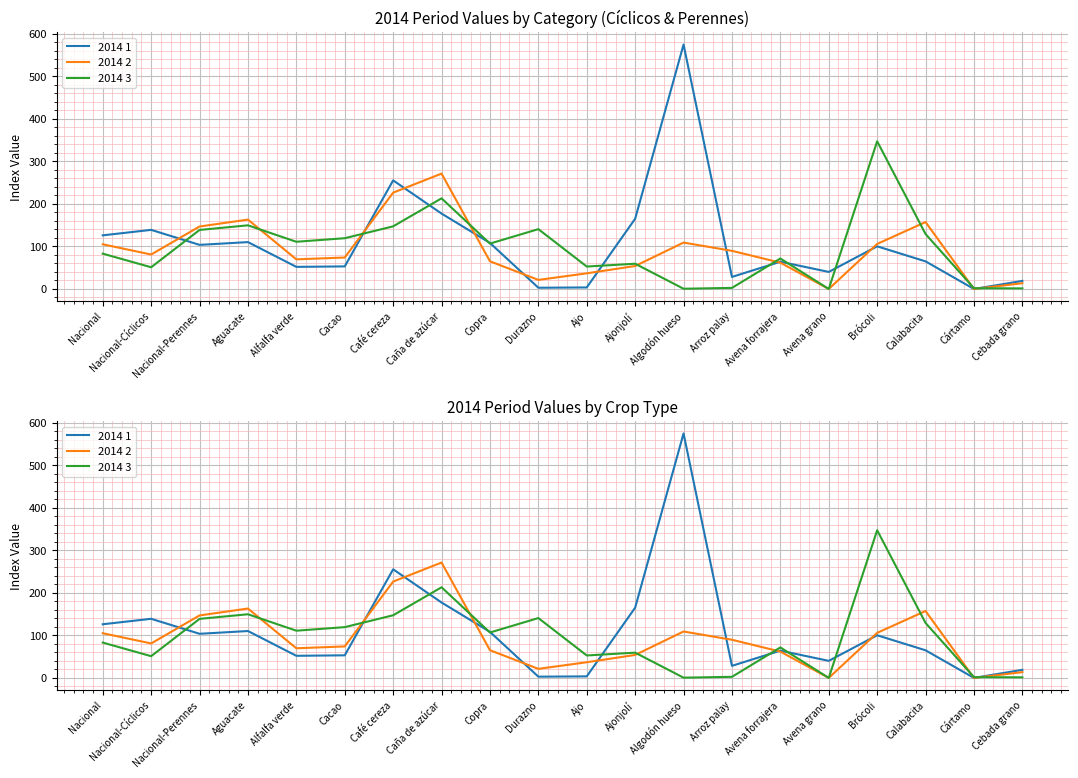

Rank the series by their maximum value, from highest to lowest.

2014 1, 2014 3, 2014 2